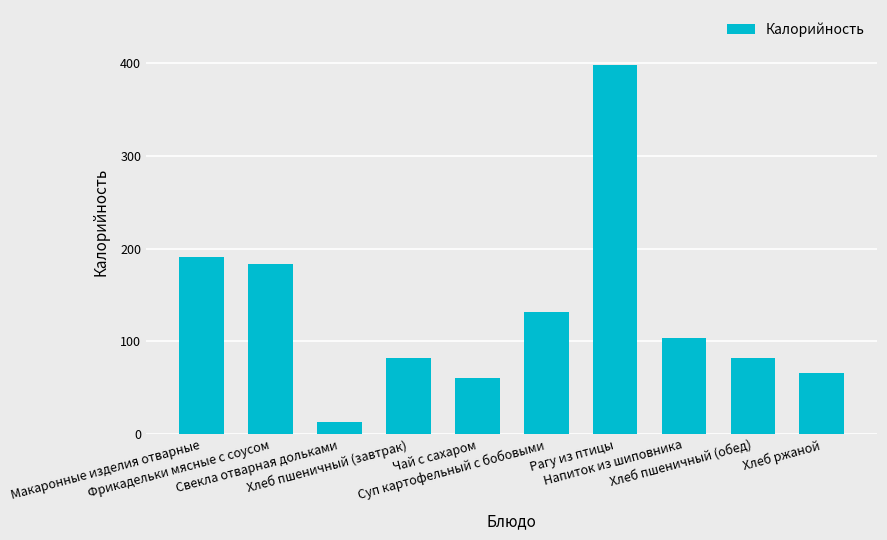

What value does the data have at Рагу из птицы?

397.7